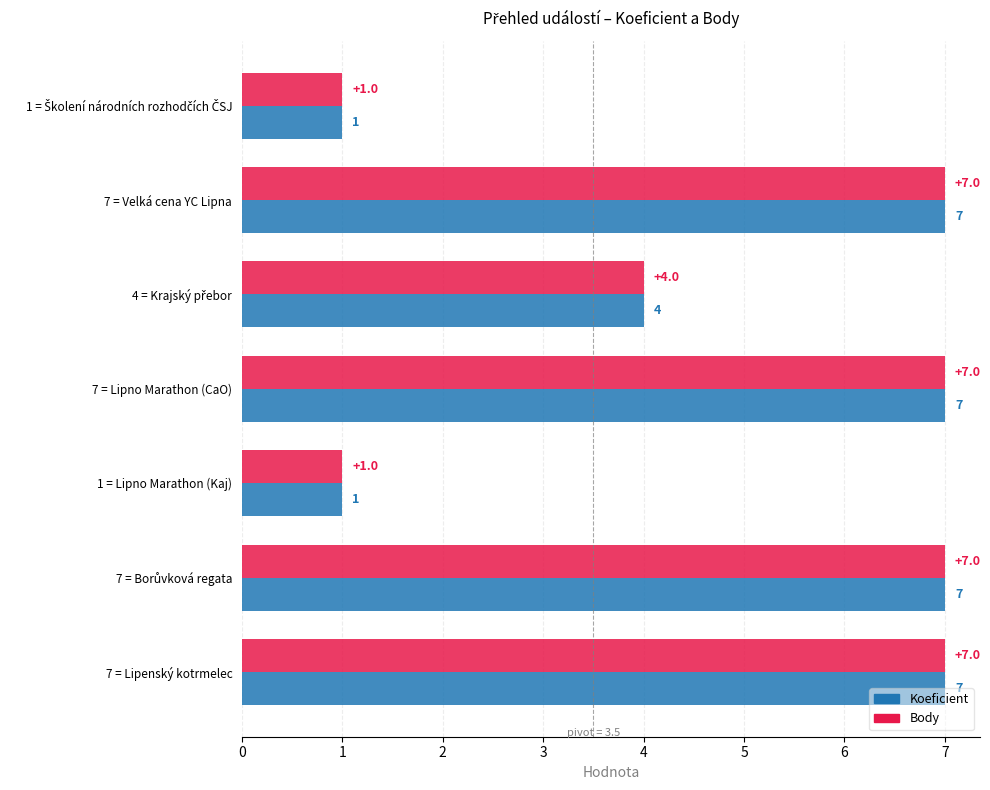

What is the sum of all Koeficient values?

34